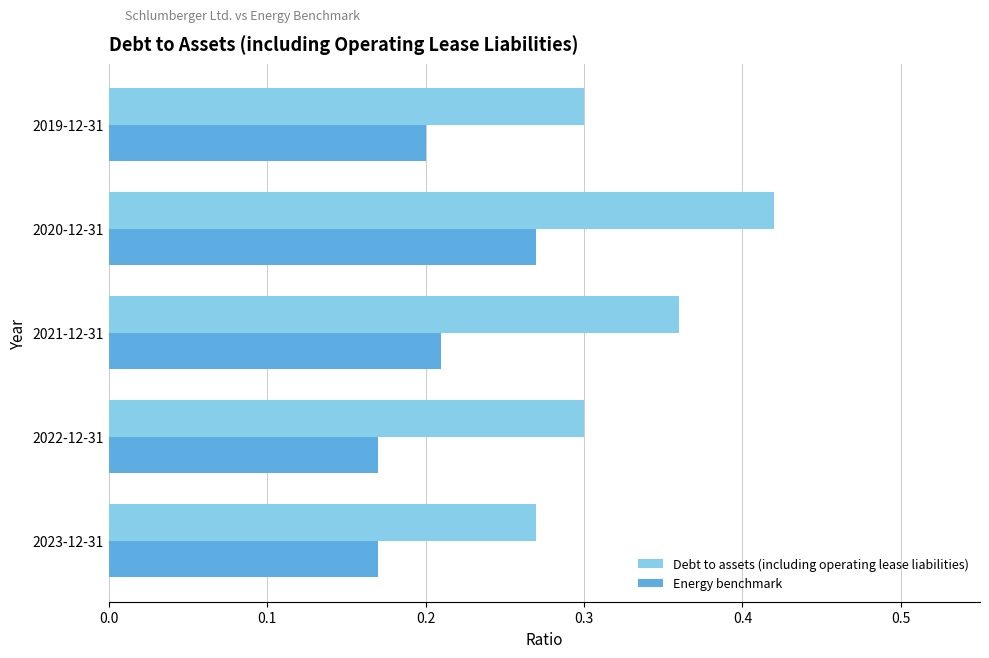

Rank the series by their average value, from highest to lowest.

Debt to assets (including operating lease liabilities), Energy benchmark